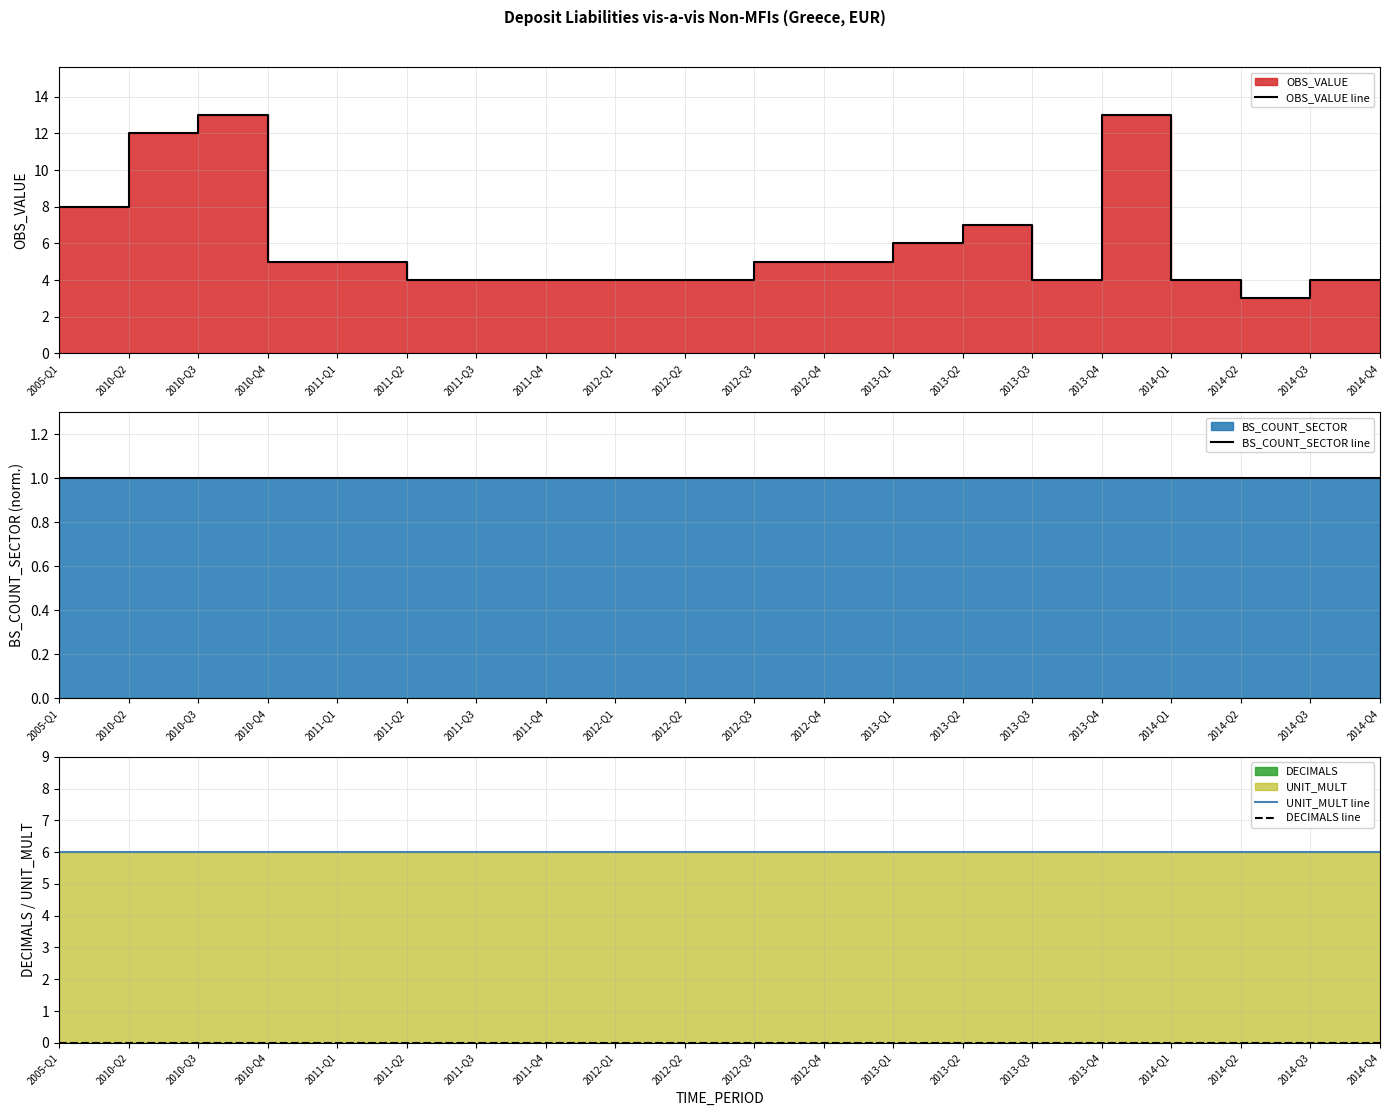

True or false: DECIMALS line has more than 0 points higher than both neighbors.

False